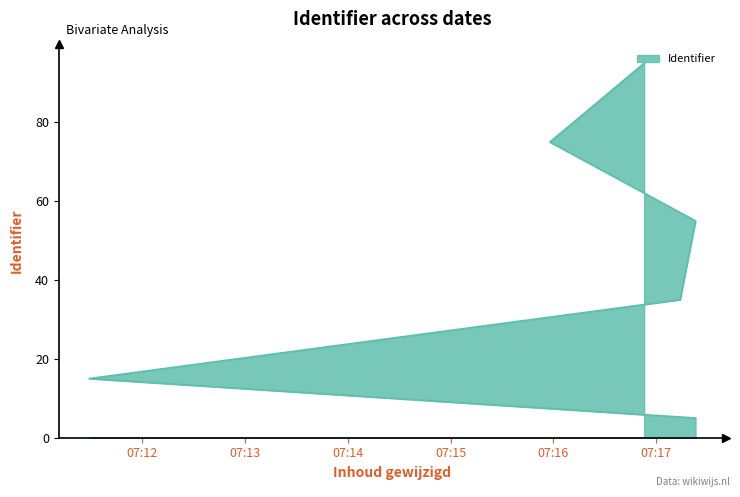

What is the minimum value shown in the chart?

5